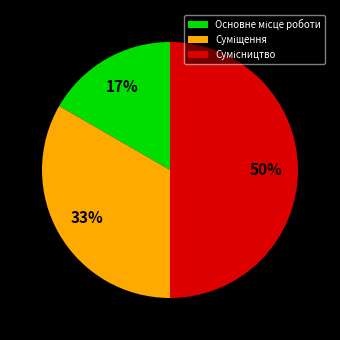

To the nearest percent, what is the difference between the largest and smallest slice percentages?

33%